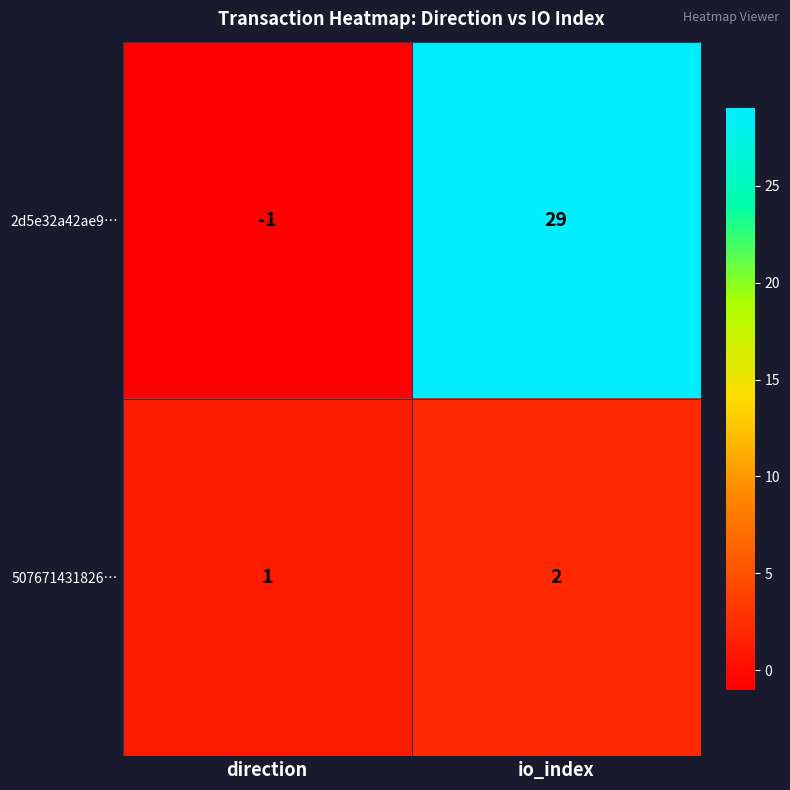

What is the difference between the highest and lowest values at direction?

2